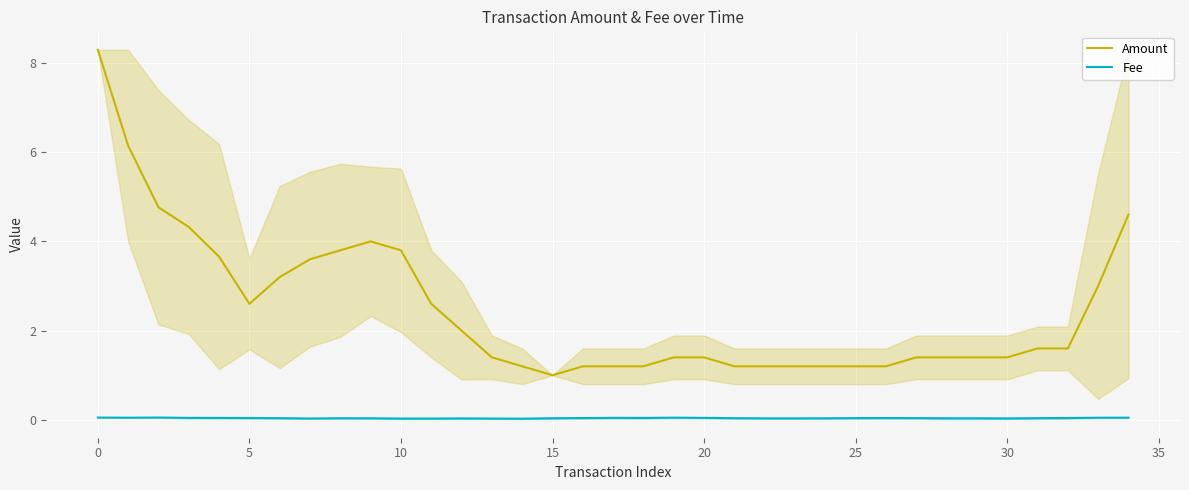

What are all the series names shown in the legend?

Amount, Fee